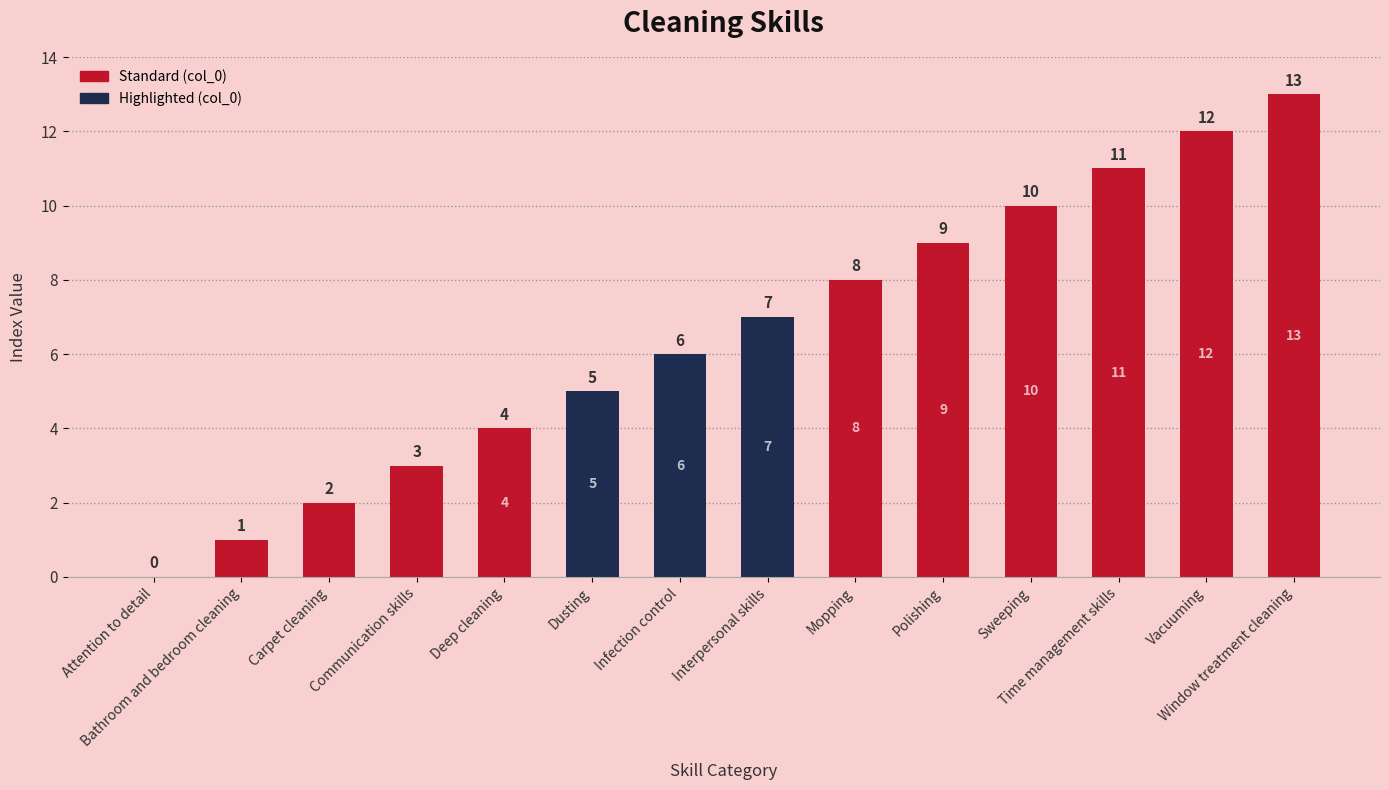

What is the maximum value shown in the chart?

13